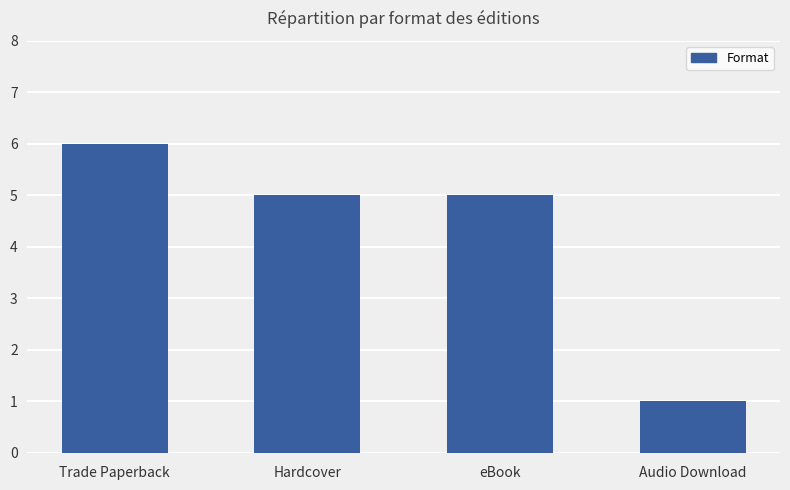

What is the label of the 3rd bar from the right?

Hardcover